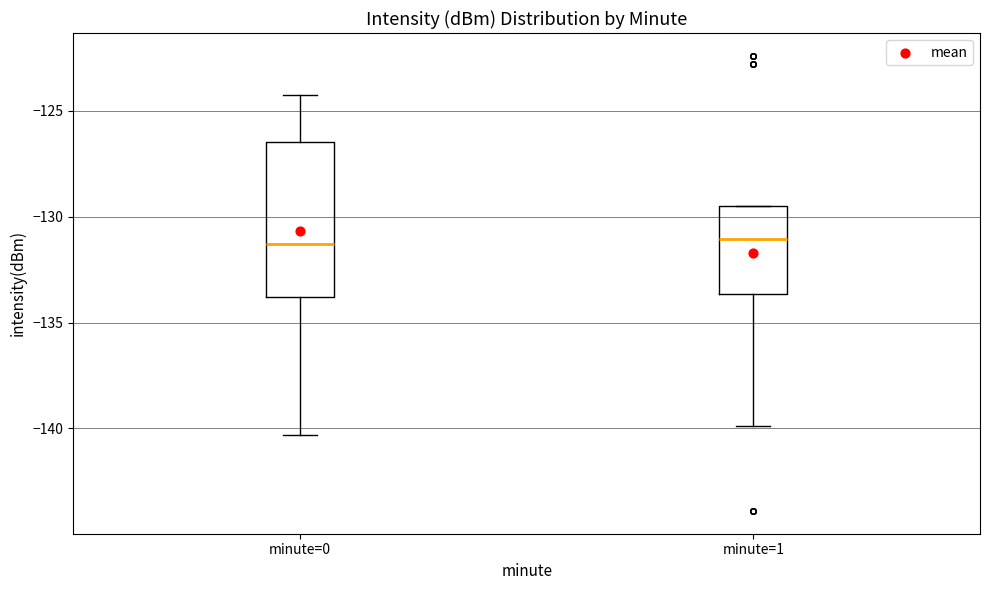

Where is the upper edge of the box for minute=0 on the y-axis? The values are not printed on the chart, so give them approximately, as read against the axis.

-126.5